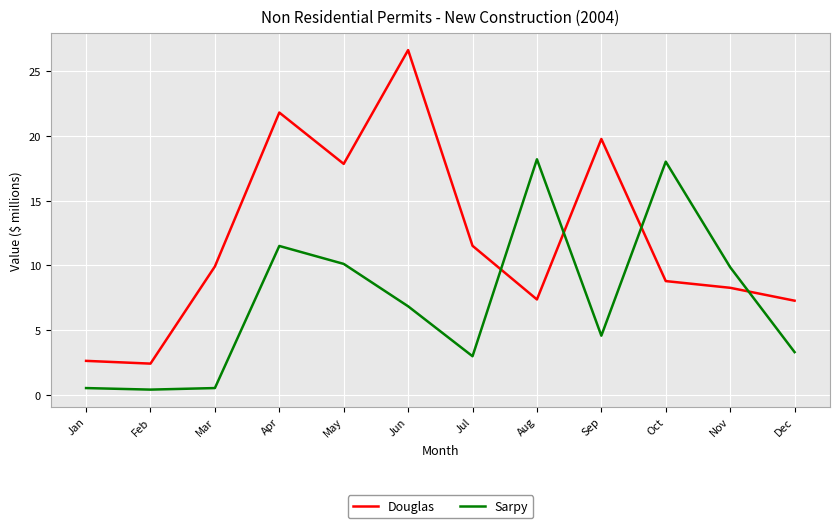

In Sarpy, how many points are lower than both neighbors (excluding endpoints)?

3